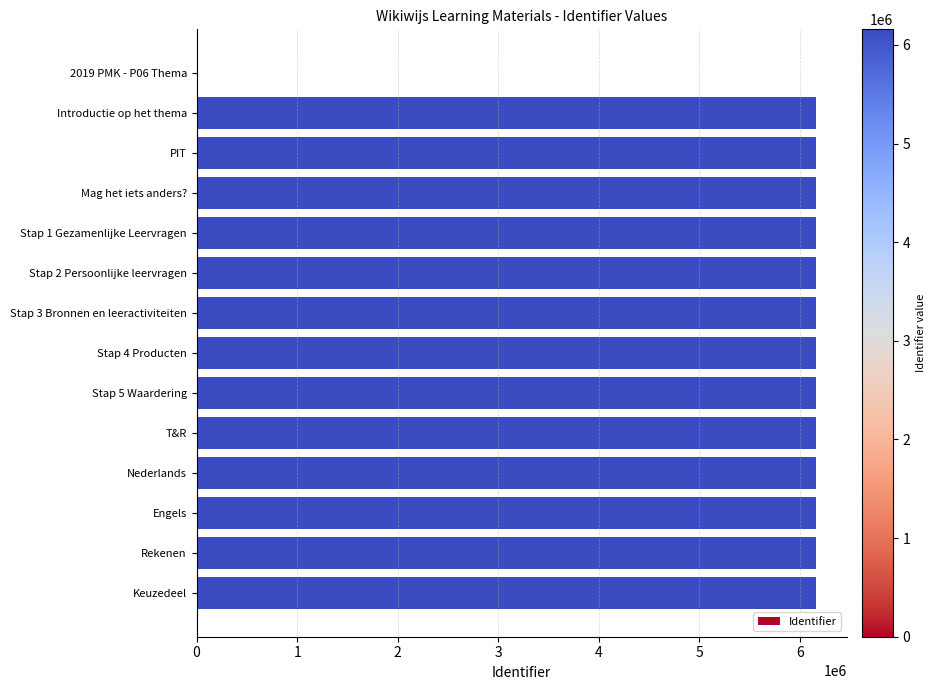

Read the value at Introductie op het thema.

6157974